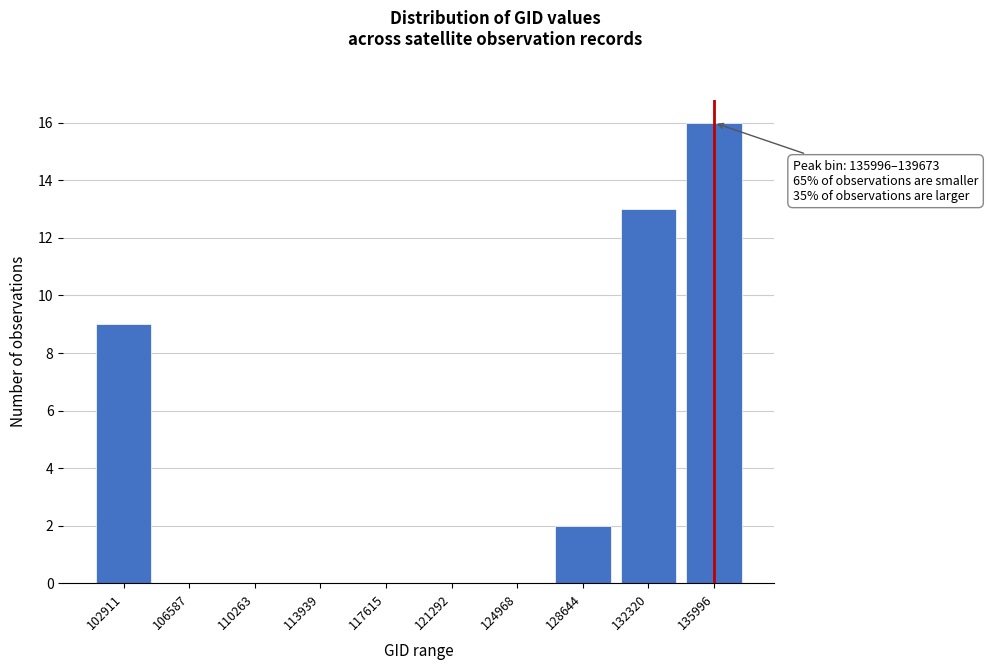

Reading left to right, extract all data points from this chart.

102911=9	106587=0	110263=0	113939=0	117615=0	121292=0	124968=0	128644=2	132320=13	135996=16